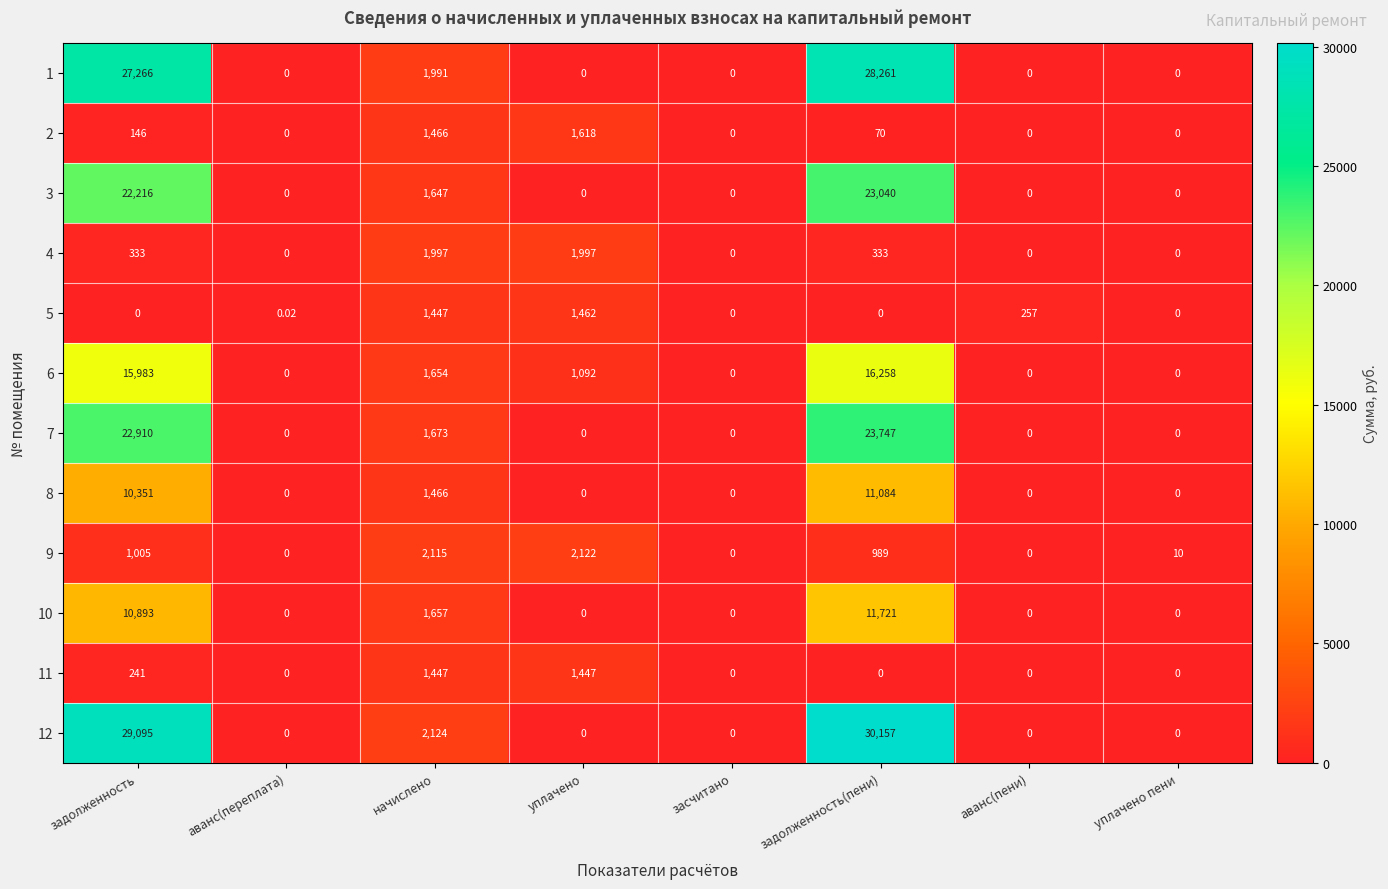

Where does the 2 series first go above 70?

задолженность